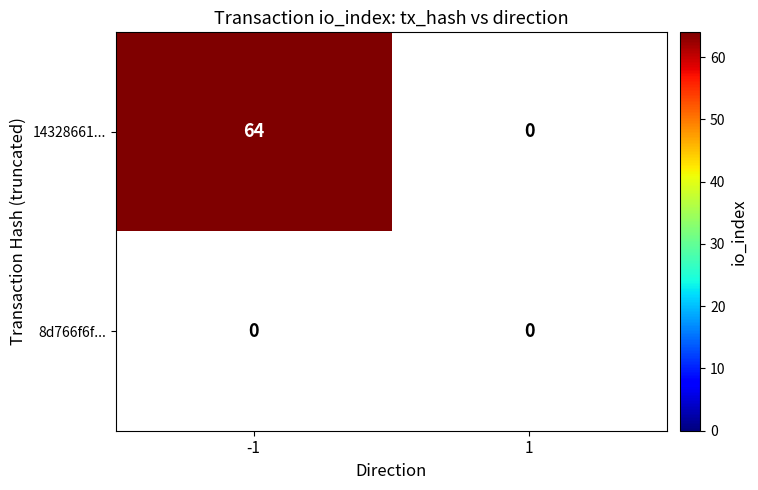

The value of 14328661... at -1 is 64. True or false?

True